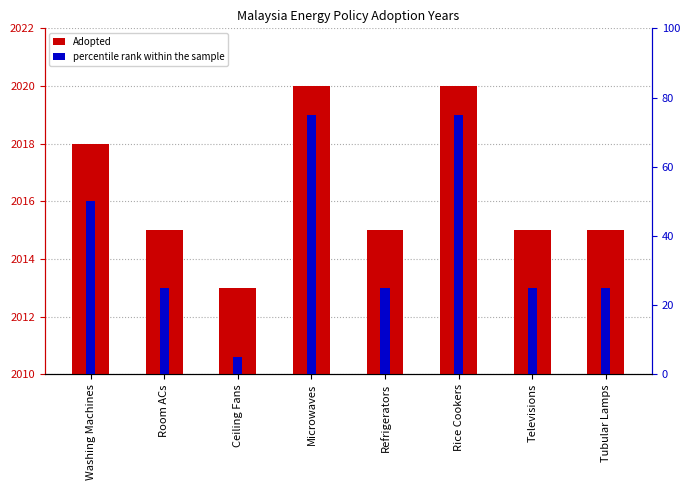

Which category has the highest value in the Adopted series?

Microwaves